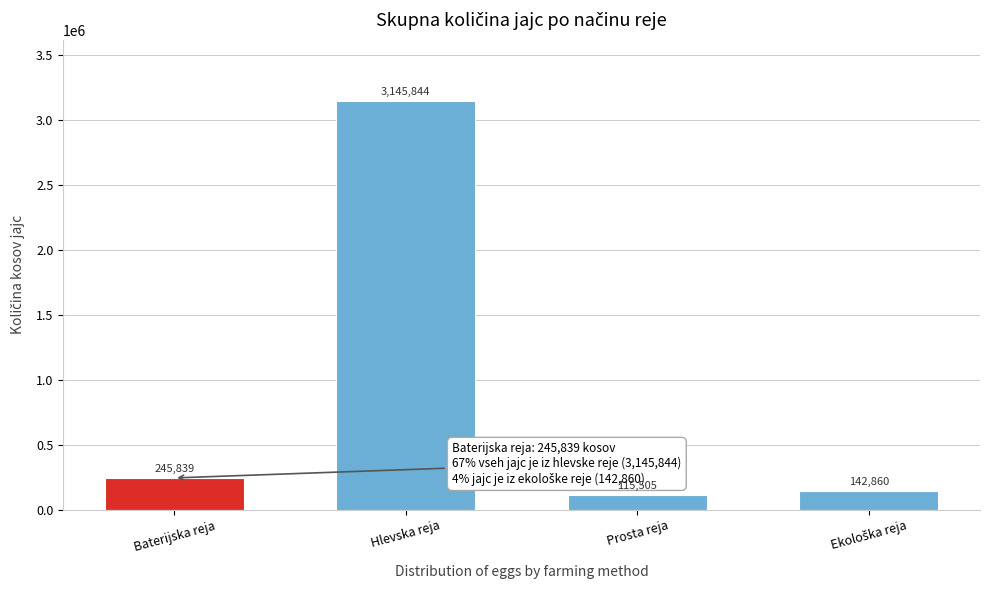

What is the greatest value displayed?

3145844